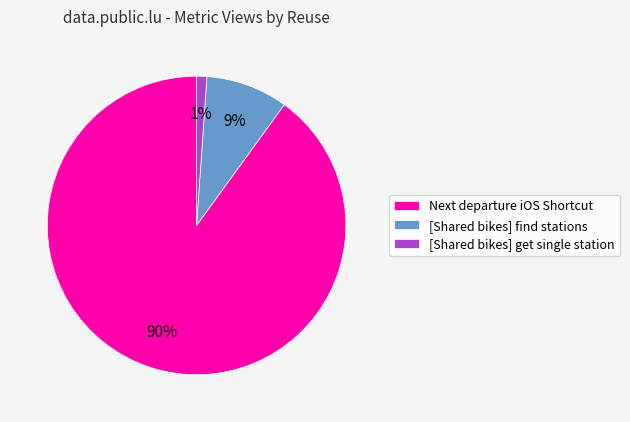

Combined, do [Shared bikes] find stations and [Shared bikes] get single station account for over 50%?

No